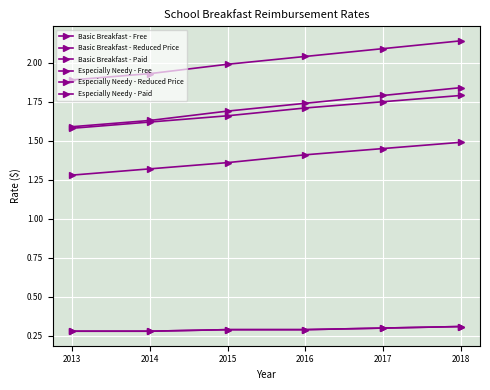

What is the value of the Especially Needy - Reduced Price point at the 5th from the left?

1.8